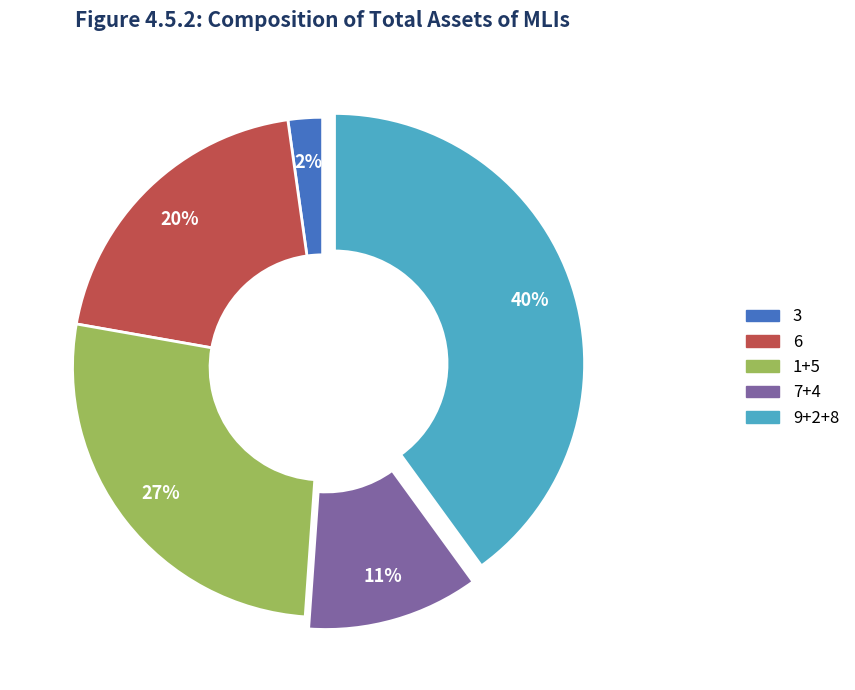

How many slices are in this pie chart?

5